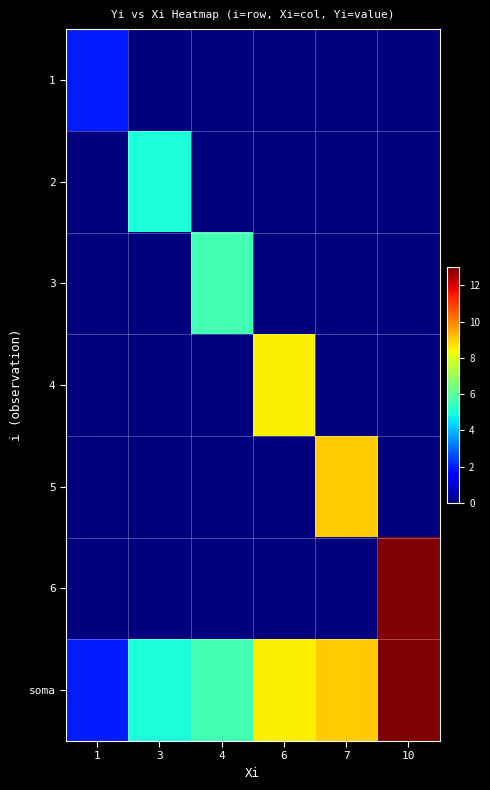

What is the spread (max minus min) of values at 6?

8.5